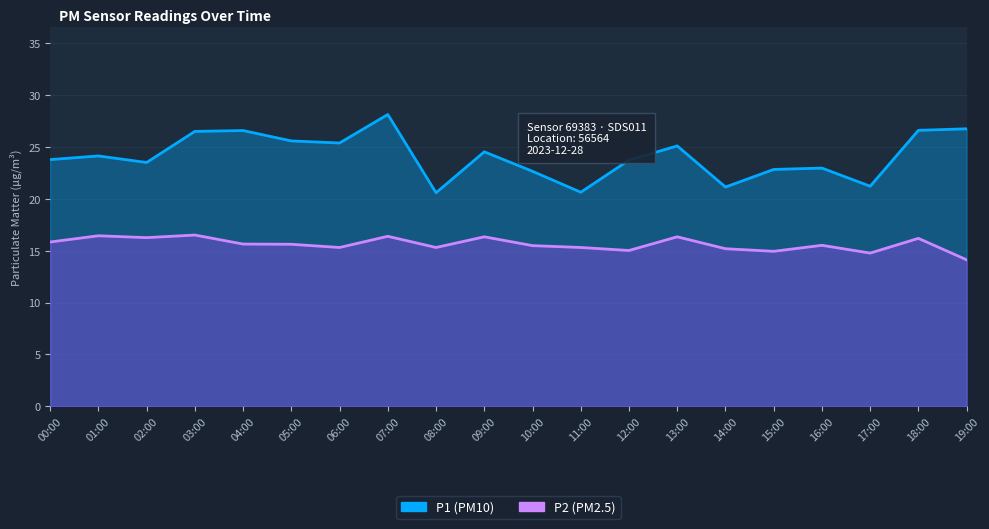

How many data points in P2 are less than 15?

3